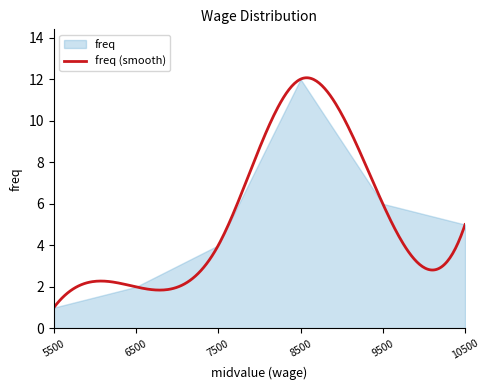

The value at 8500 is 8. True or false?

False